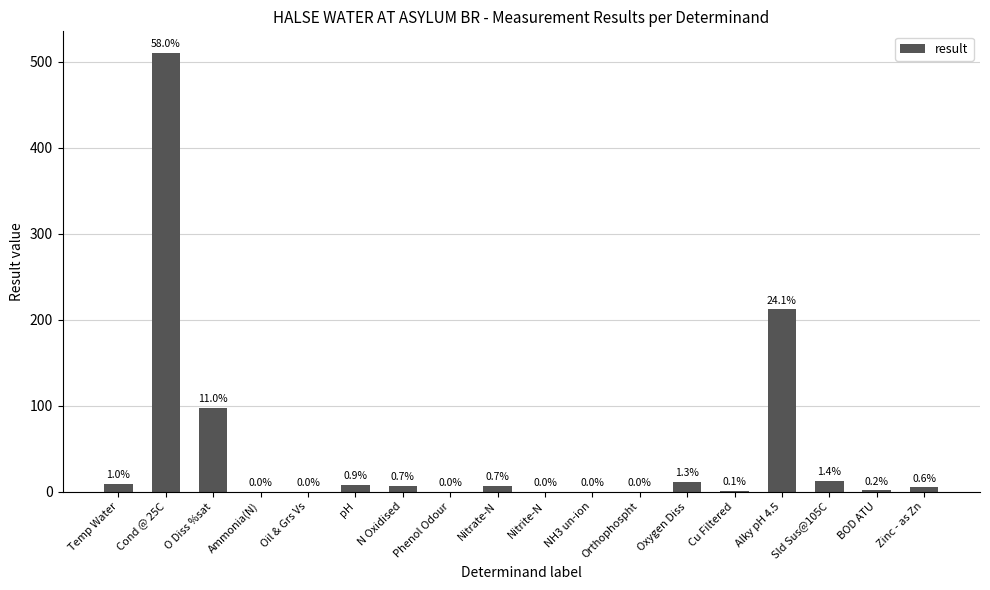

What is the change in value from N Oxidised to Orthophospht?

-6.1